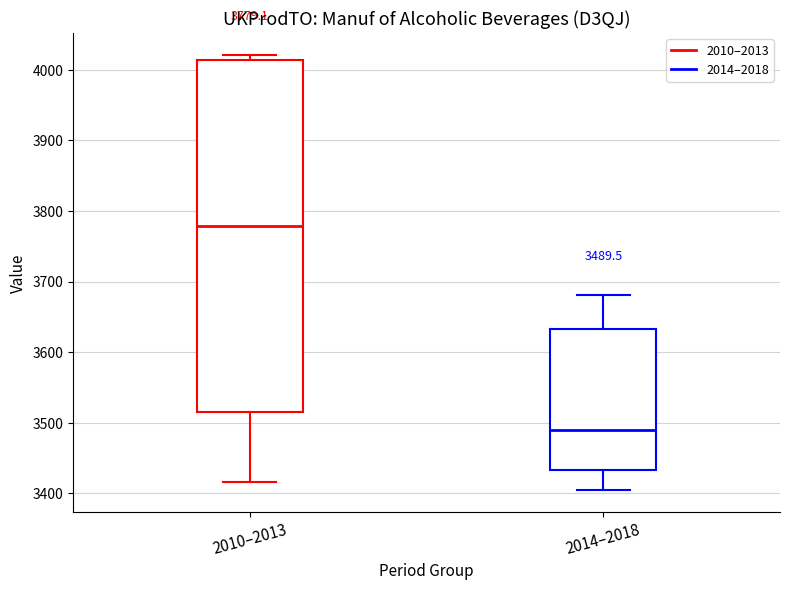

Which box is the tallest, from its lower edge to its upper edge?

2010–2013